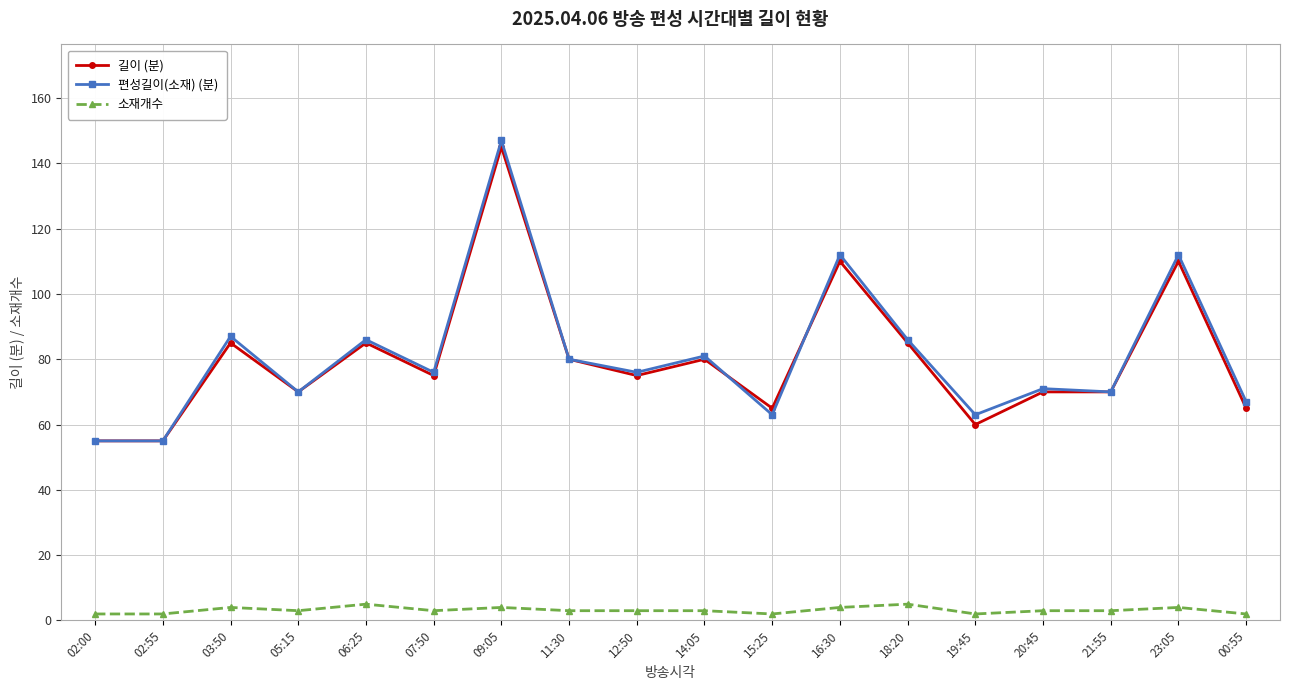

Which series has the largest range (max minus min)?

편성길이(소재) (분)